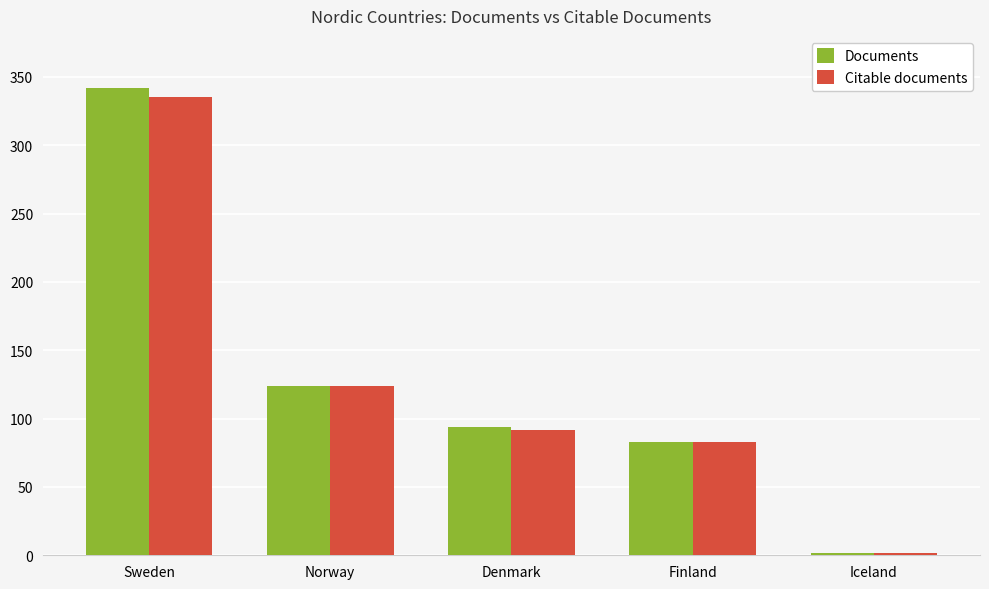

Where does the Documents series first go above 94?

Sweden